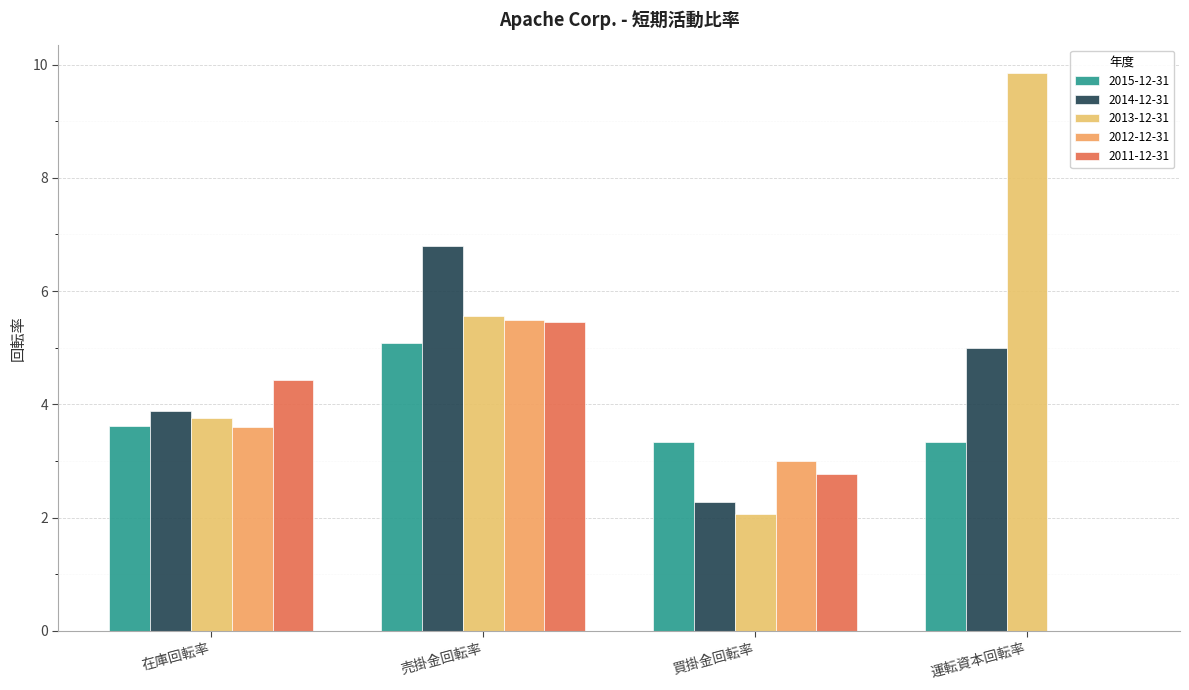

List the labels in order of 2015-12-31 value, smallest first.

買掛金回転率, 運転資本回転率, 在庫回転率, 売掛金回転率